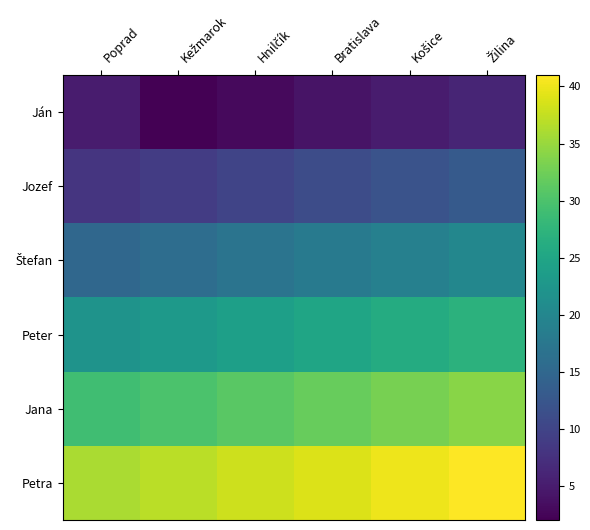

Which series changed the most between Hnilčík and Bratislava?

Ján